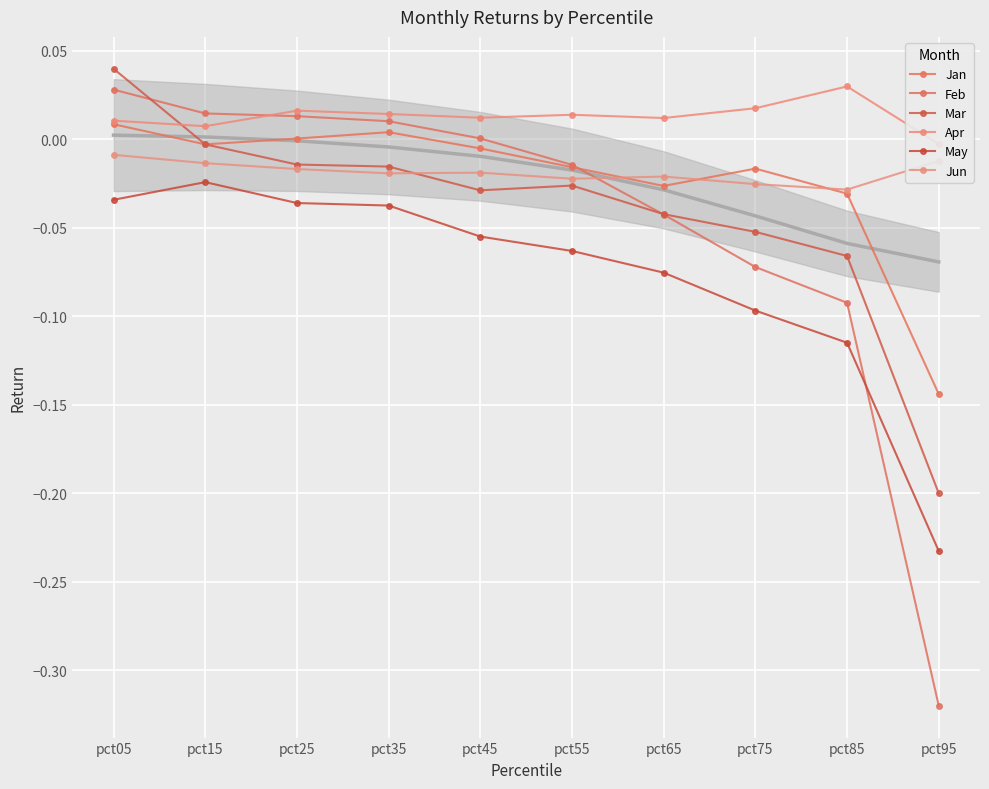

What is the value of the Feb point at the 8th from the left?

-0.1